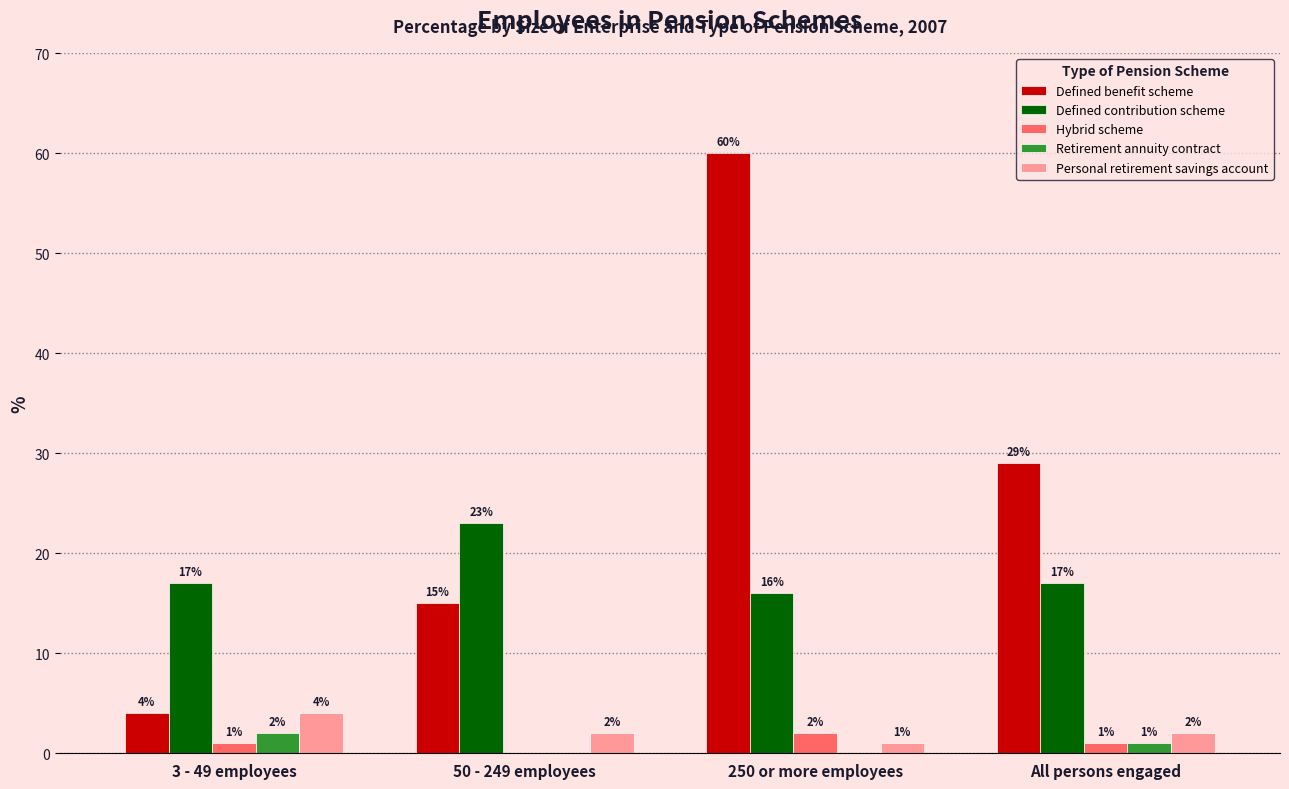

What is the maximum value shown in the chart?

60